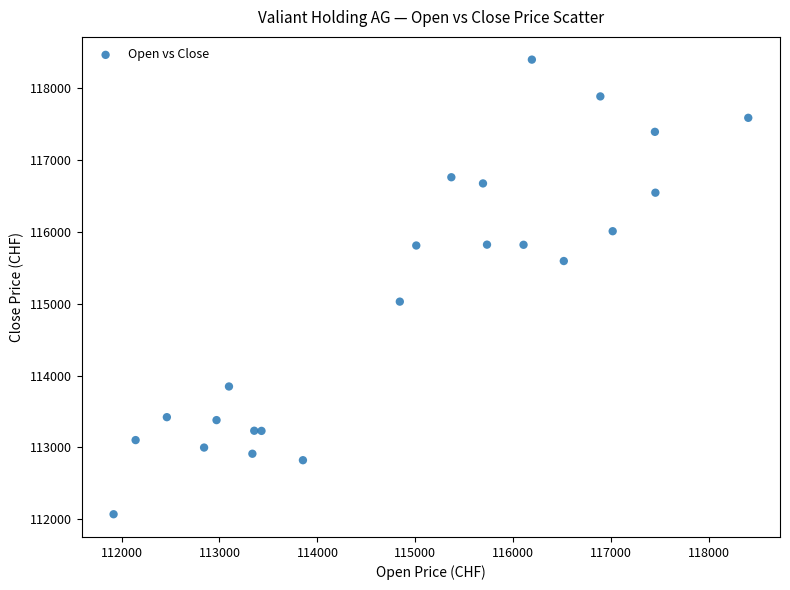

What Y value in the scatter plot is closest to 115233?

115029